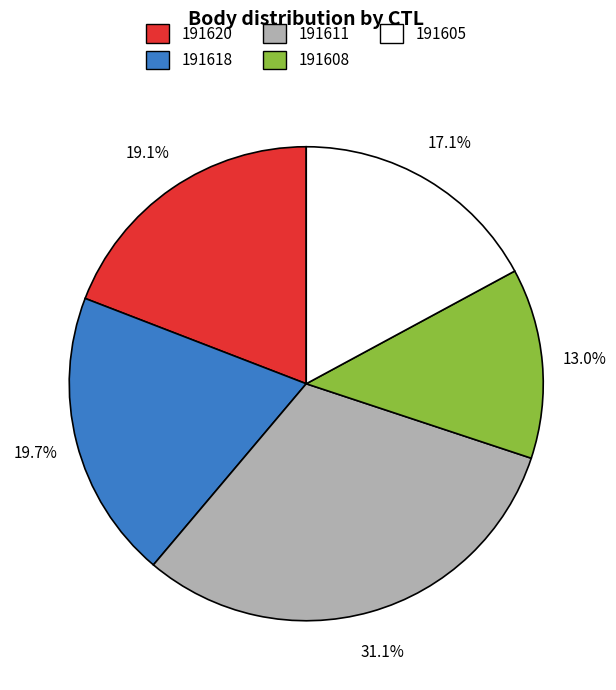

What is the ratio of the value at 191620 to the value at 191605?

1.1